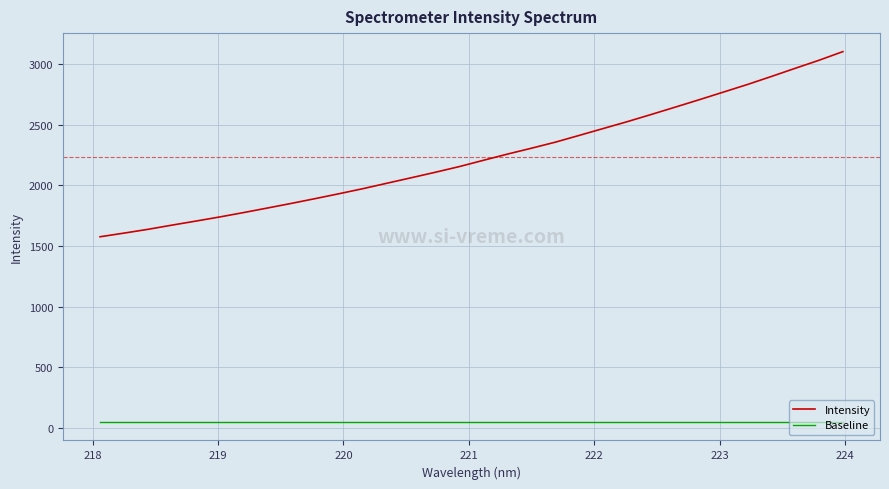

True or false: Intensity has more than 2 points higher than both neighbors.

False